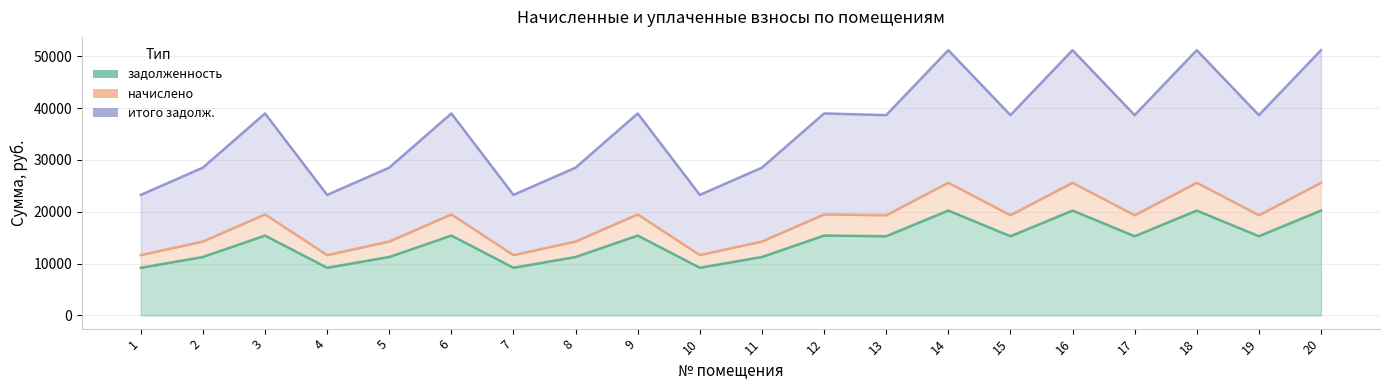

How many data points in задолженность are above 15279?

12